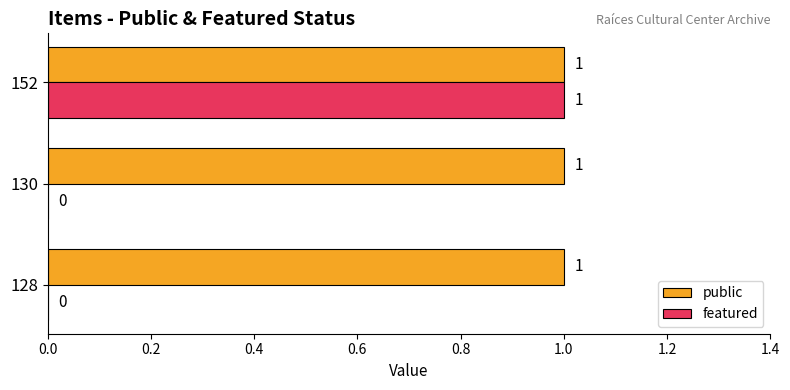

How many positive values does the featured series have?

1